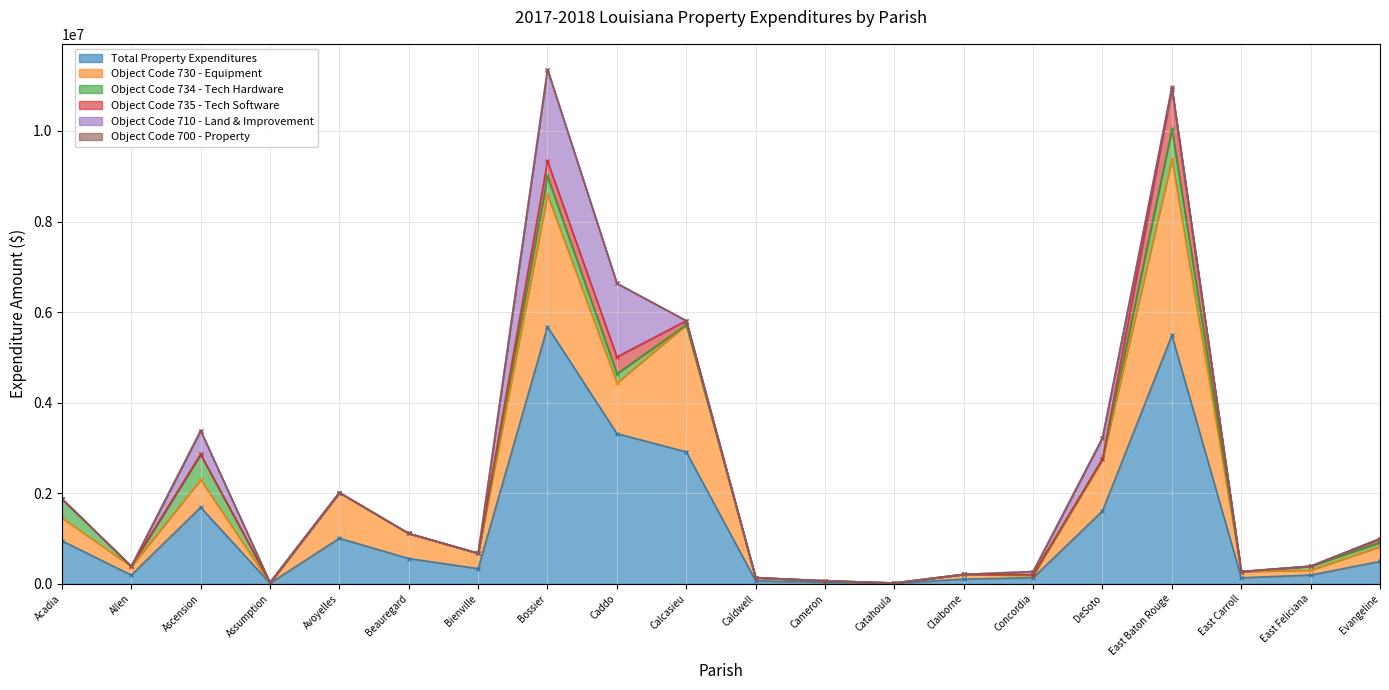

Reading left to right, list all the values displayed in this chart.

Total Property Expenditures: Acadia=952025	Allen=194657	Ascension=1691902	Assumption=14674	Avoyelles=1007967	Beauregard=560507	Bienville=337943	Bossier=5677717	Caddo=3318332	Calcasieu=2914845	Caldwell=68872	Cameron=33923	Catahoula=9950	Claiborne=107248	Concordia=136877	DeSoto=1612196	East Baton Rouge=5489519	East Carroll=135783	East Feliciana=196016	Evangeline=498782
Object Code 730 - Equipment: Acadia=505489	Allen=188317	Ascension=609650	Assumption=1008	Avoyelles=1007967	Beauregard=552327	Bienville=337943	Bossier=2906329	Caddo=1119095	Calcasieu=2805191	Caldwell=68322	Cameron=33923	Catahoula=9950	Claiborne=103771	Concordia=49955	DeSoto=1138450	East Baton Rouge=3882263	East Carroll=135783	East Feliciana=108092	Evangeline=321884
Object Code 734 - Tech Hardware: Acadia=421776	Allen=6340	Ascension=557039	Assumption=13666	Avoyelles=0	Beauregard=0	Bienville=0	Bossier=411129	Caddo=205224	Calcasieu=0	Caldwell=0	Cameron=0	Catahoula=0	Claiborne=0	Concordia=14440	DeSoto=0	East Baton Rouge=668798	East Carroll=0	East Feliciana=85703	Evangeline=95657
Object Code 735 - Tech Software: Acadia=1560	Allen=0	Ascension=0	Assumption=0	Avoyelles=0	Beauregard=0	Bienville=0	Bossier=339462	Caddo=369686	Calcasieu=91020	Caldwell=550	Cameron=0	Catahoula=0	Claiborne=0	Concordia=0	DeSoto=14568	East Baton Rouge=894692	East Carroll=0	East Feliciana=2221	Evangeline=81241
Object Code 710 - Land & Improvement: Acadia=0	Allen=0	Ascension=525213	Assumption=0	Avoyelles=0	Beauregard=0	Bienville=0	Bossier=2020797	Caddo=1620420	Calcasieu=0	Caldwell=0	Cameron=0	Catahoula=0	Claiborne=0	Concordia=72482	DeSoto=459178	East Baton Rouge=0	East Carroll=0	East Feliciana=0	Evangeline=0
Object Code 700 - Property: Acadia=0	Allen=0	Ascension=0	Assumption=0	Avoyelles=0	Beauregard=0	Bienville=0	Bossier=0	Caddo=3907	Calcasieu=0	Caldwell=0	Cameron=0	Catahoula=0	Claiborne=0	Concordia=0	DeSoto=0	East Baton Rouge=43766	East Carroll=0	East Feliciana=0	Evangeline=0